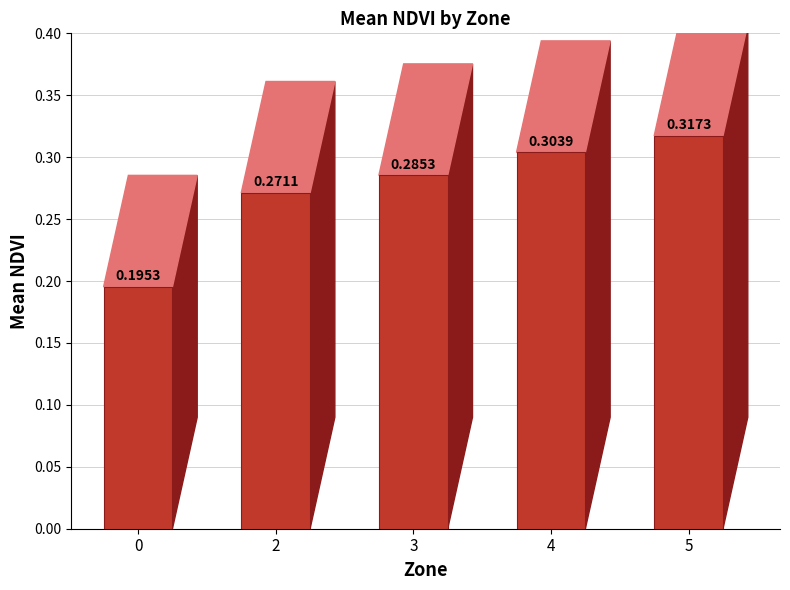

List the labels in order of value, largest first.

5, 4, 3, 2, 0